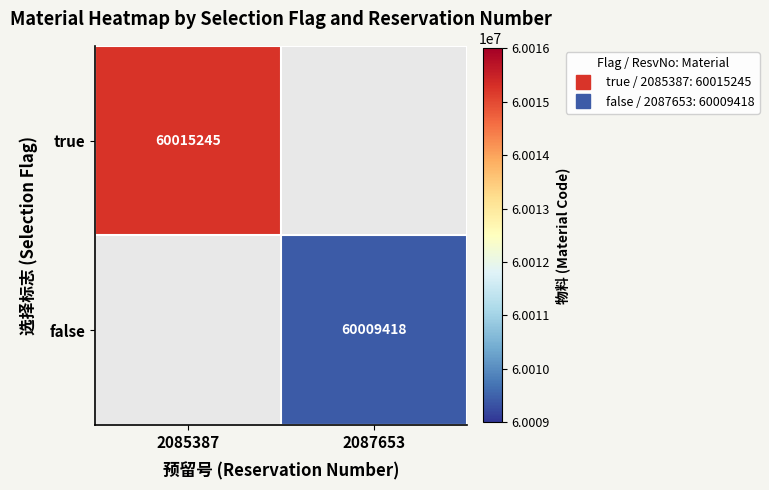

Is the value of false at 2085387 greater than the value of true at 2085387?

No